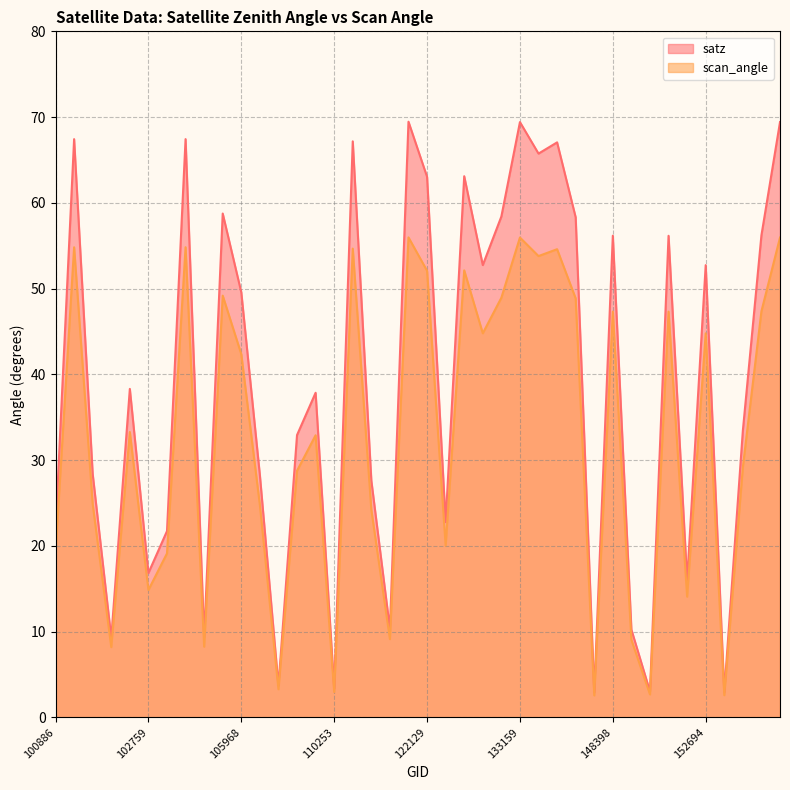

Which series has the largest total across all categories?

satz